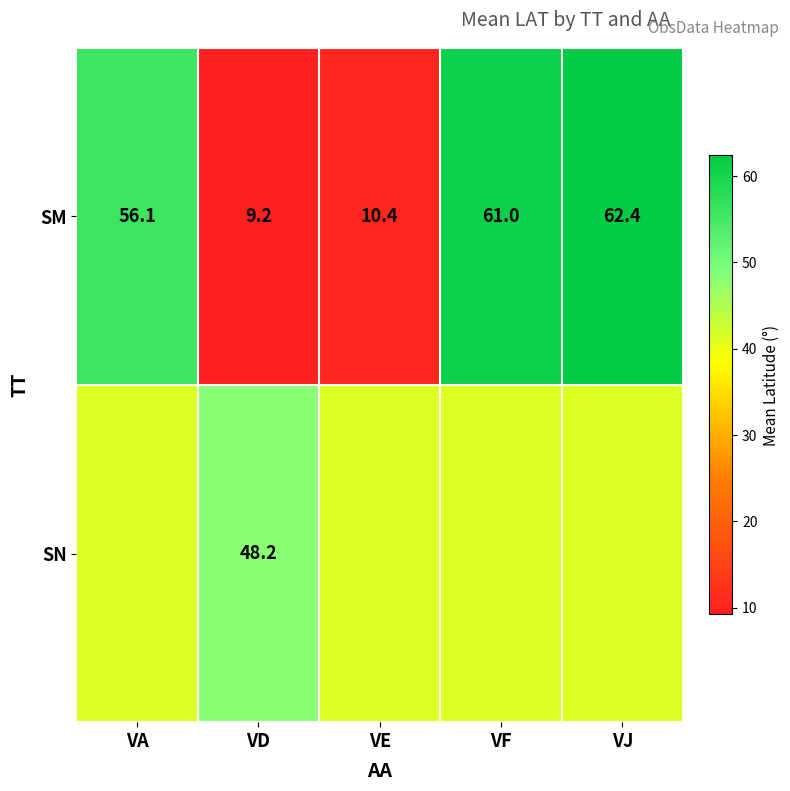

Is the value of SN at VD greater than the value of SM at VA?

No